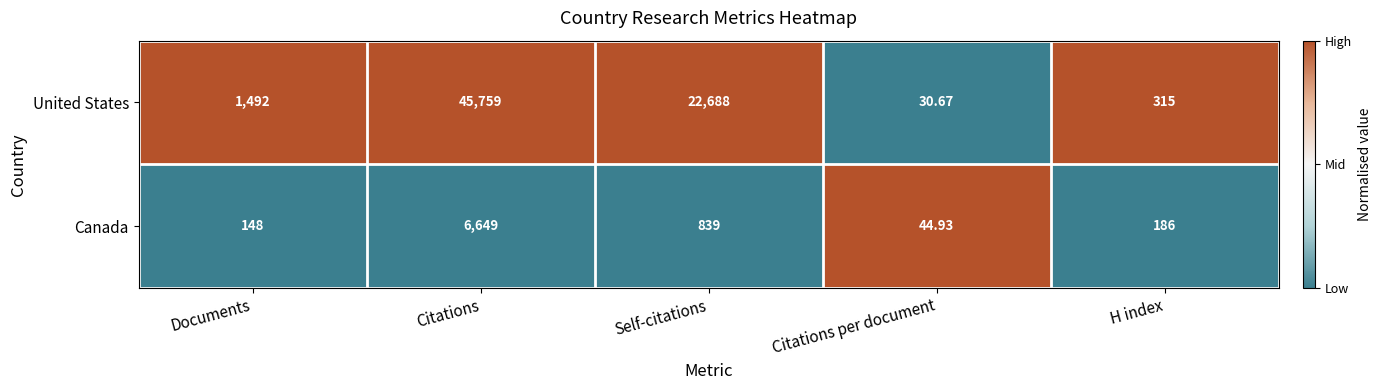

Where is United States nearest to the value 22894?

Self-citations